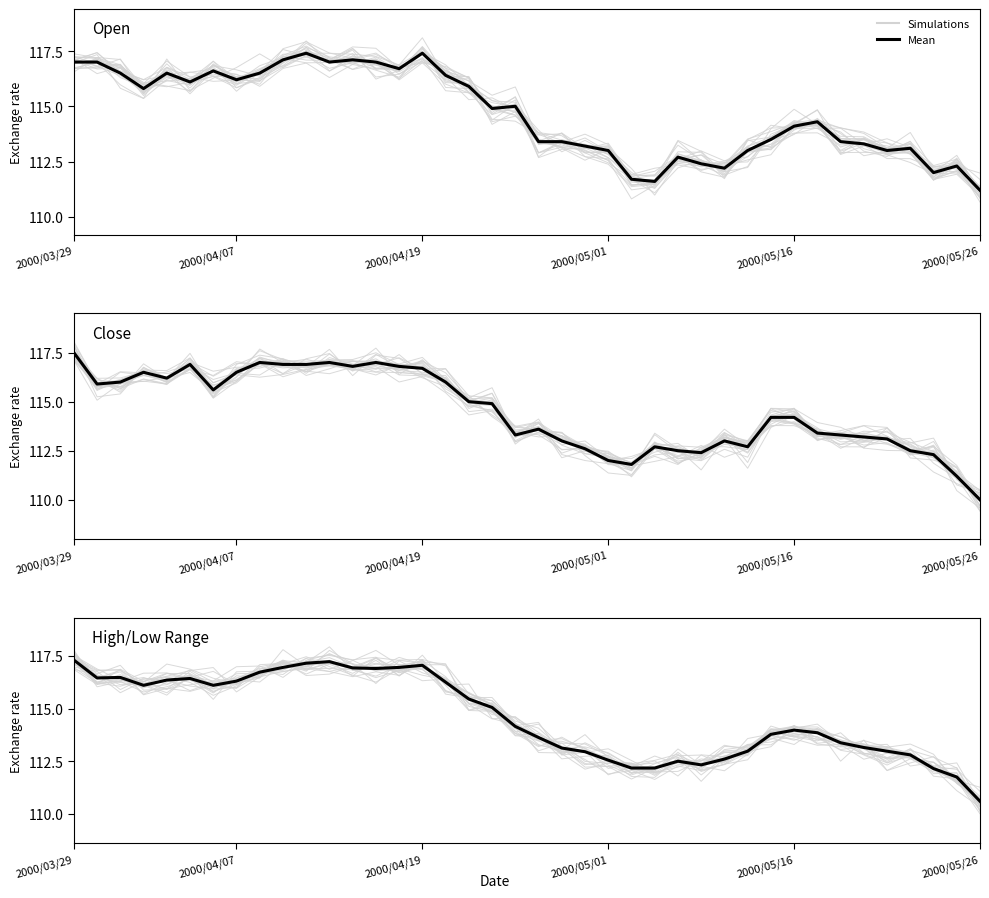

What is the approximate value of High/Low Range at 37?

112.2